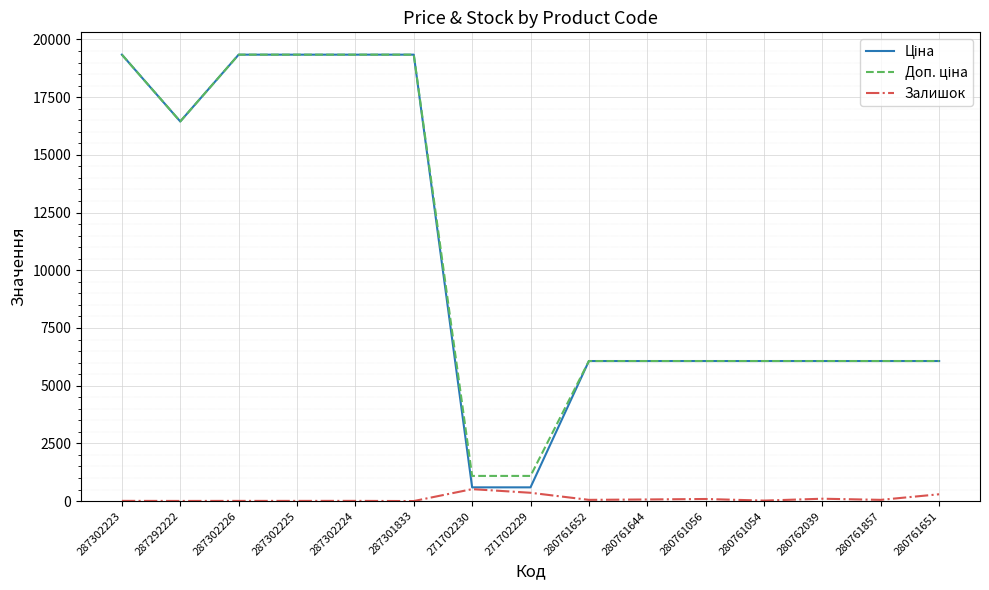

Is this an area chart (filled region under the line)?

No